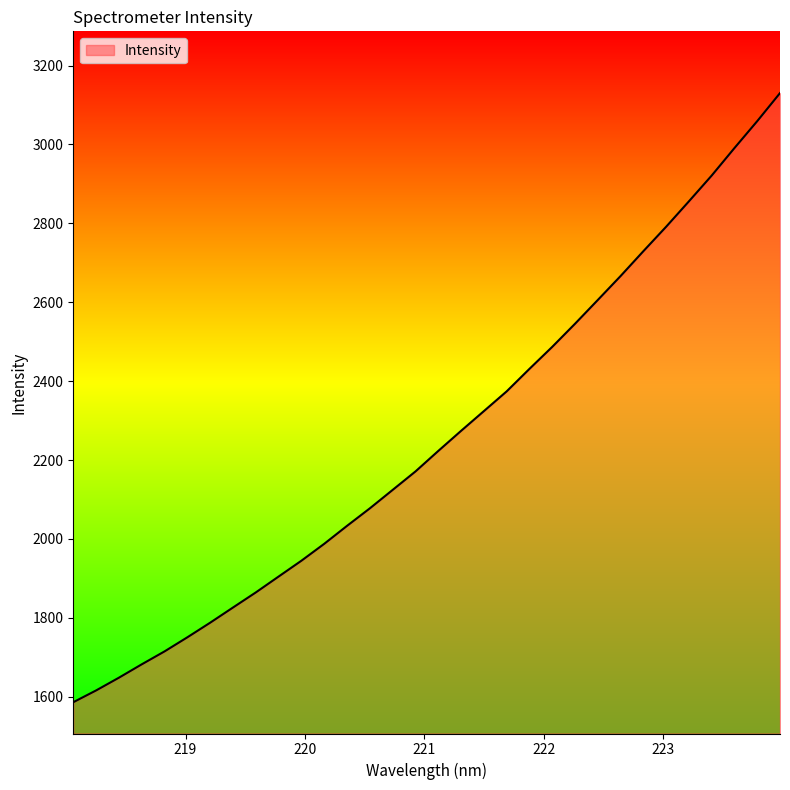

What is the minimum value shown in the chart?

1586.3